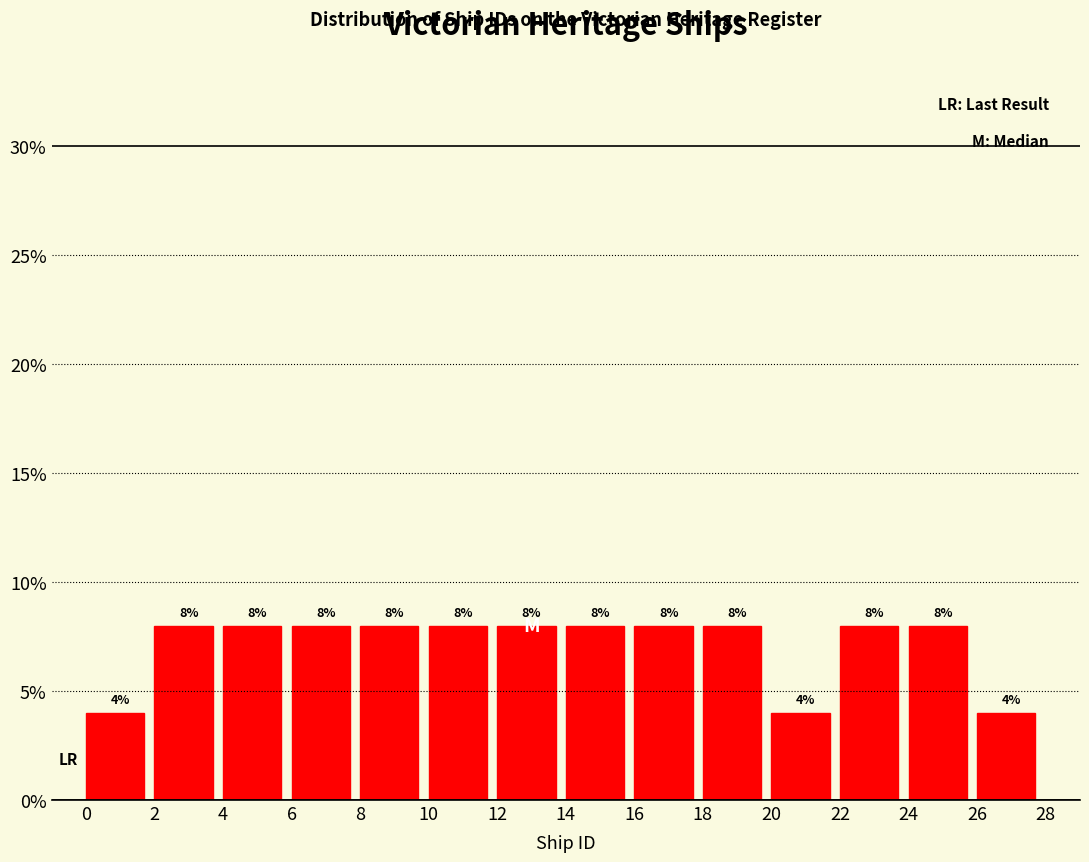

Reading left to right, list every bar in this chart as the range it spans on the x-axis followed by its height.

0 to 2: 4
2 to 4: 8
4 to 6: 8
6 to 8: 8
8 to 10: 8
10 to 12: 8
12 to 14: 8
14 to 16: 8
16 to 18: 8
18 to 20: 8
20 to 22: 4
22 to 24: 8
24 to 26: 8
26 to 28: 4